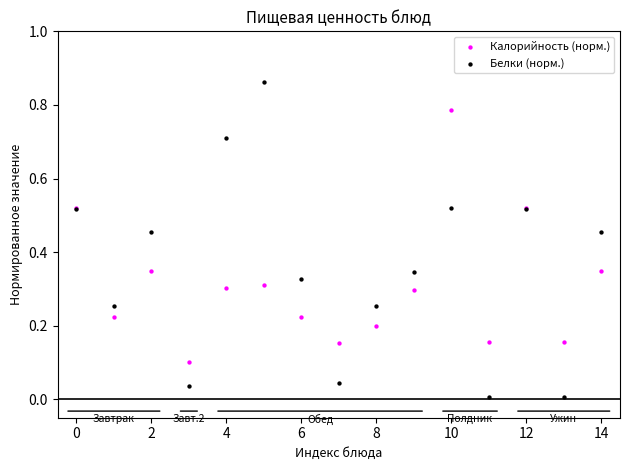

Which series reaches the maximum Y coordinate?

Белки (норм.)